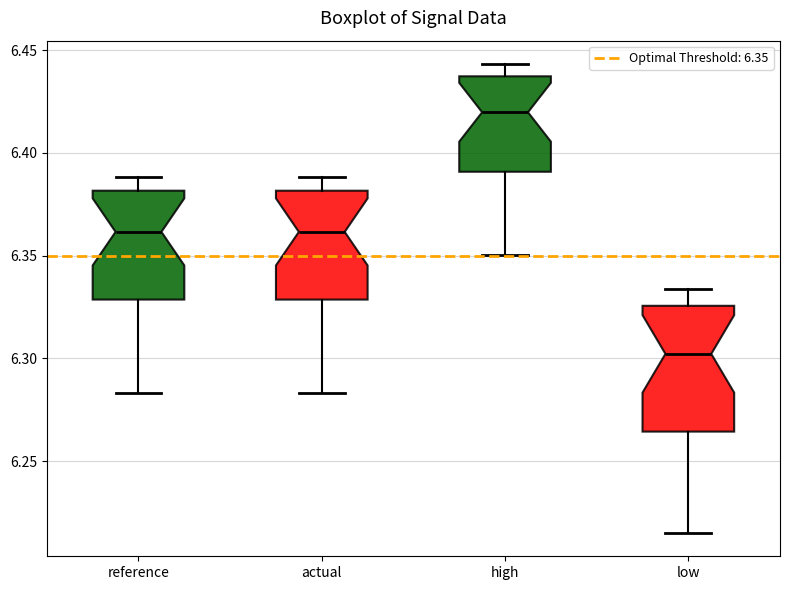

Which box's median line is the highest?

high